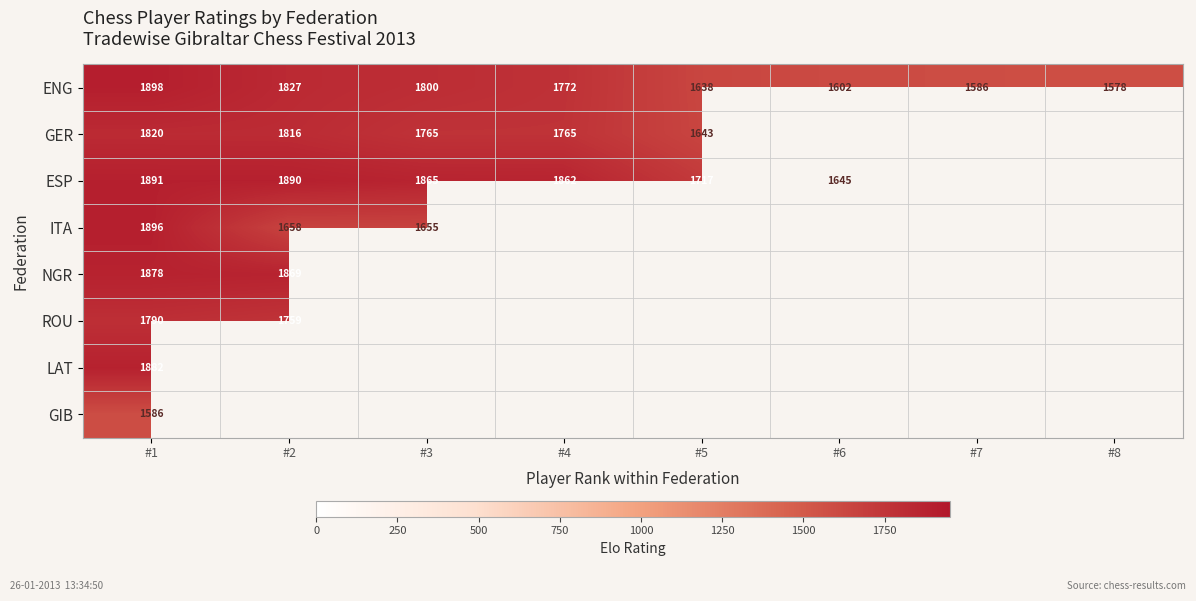

Count the number of categories in the chart.

8